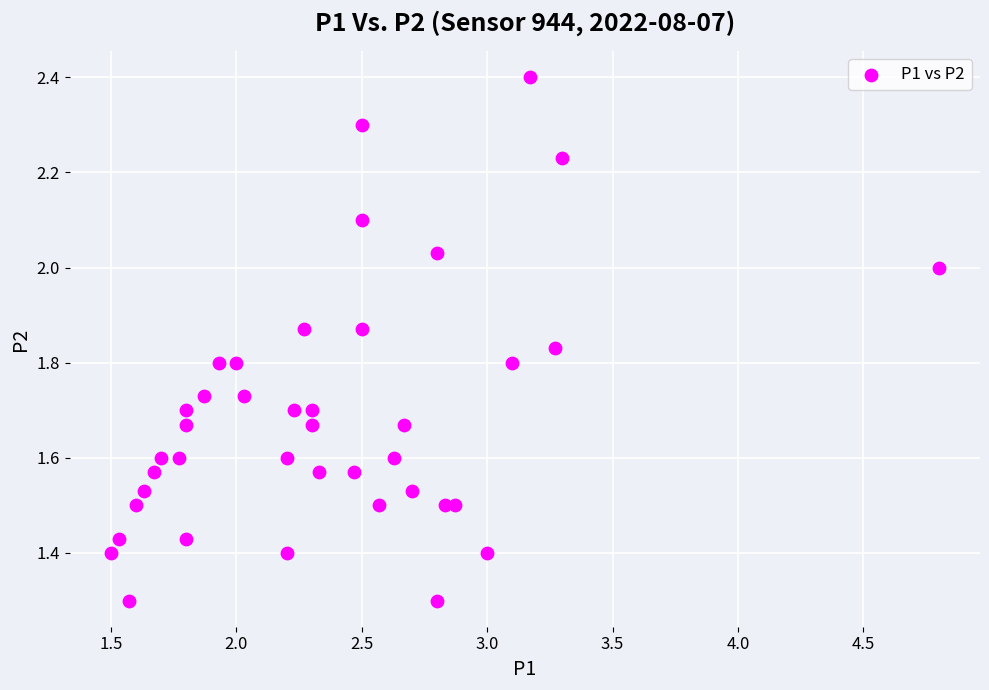

What is the range of Y values (max minus min)?

1.1